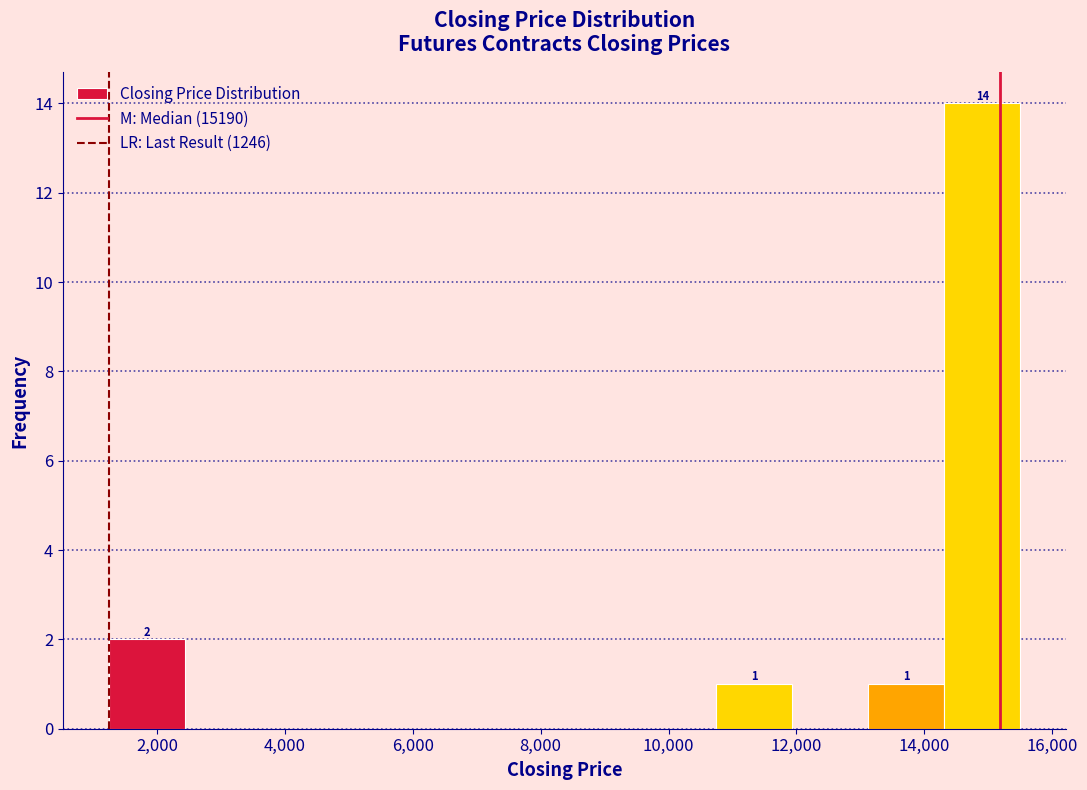

Which range on the x-axis has the tallest bar?

14400 to 15600